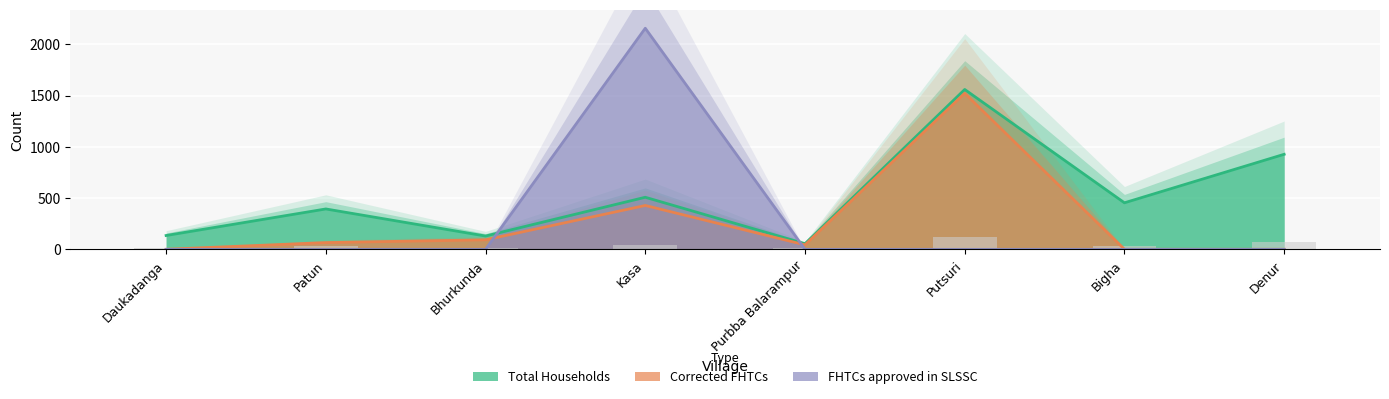

What is the difference between the Corrected FHTCs values at Bigha and Patun?

65